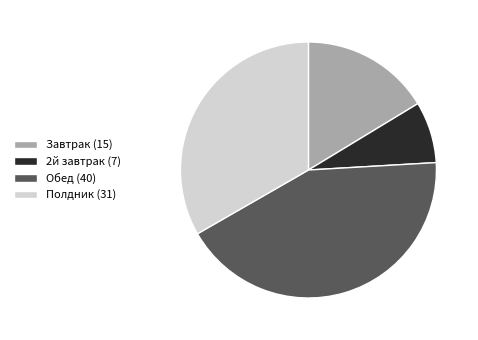

True or false: 2й завтрак accounts for 8% of the total.

True